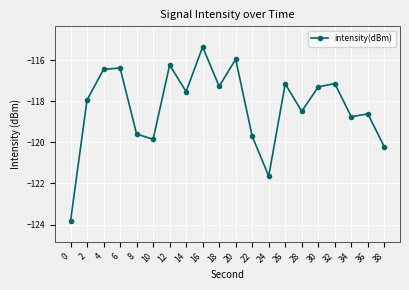

The value at 28 is -76.1. True or false?

False